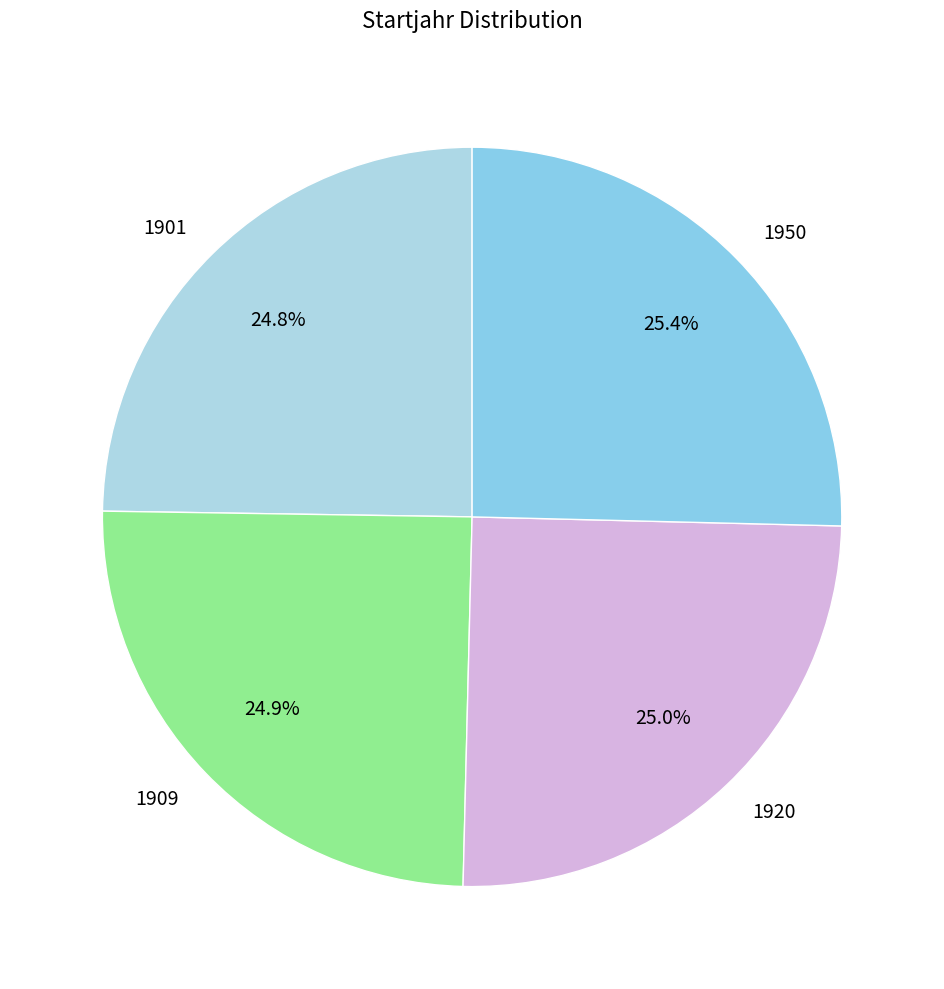

Does 1950 account for over 50% of the chart?

No